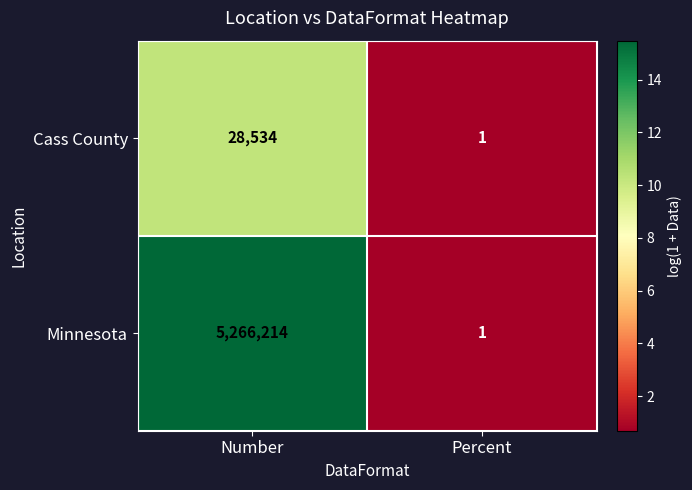

Where is Minnesota nearest to the value 2633107?

Percent